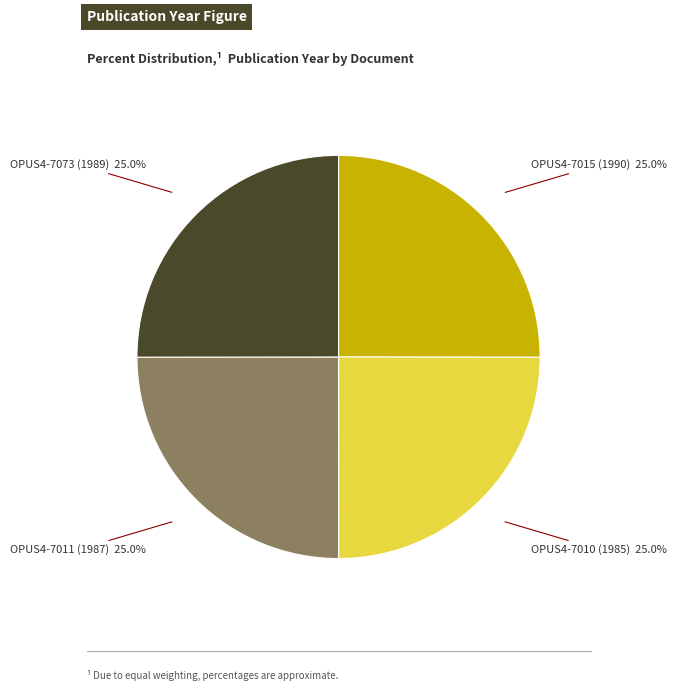

How many slices are in this pie chart?

4